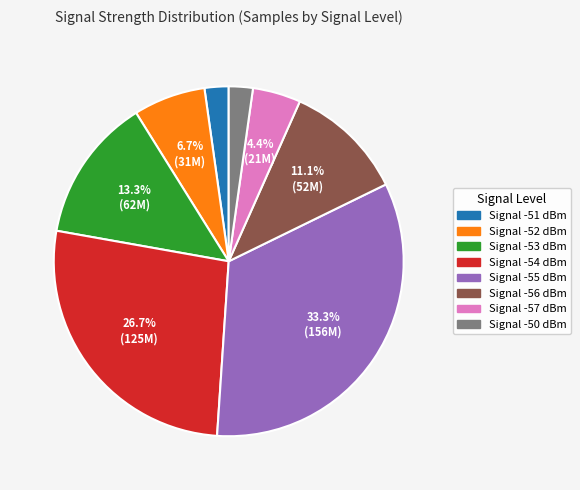

Is there any slice that represents more than half of the pie?

No